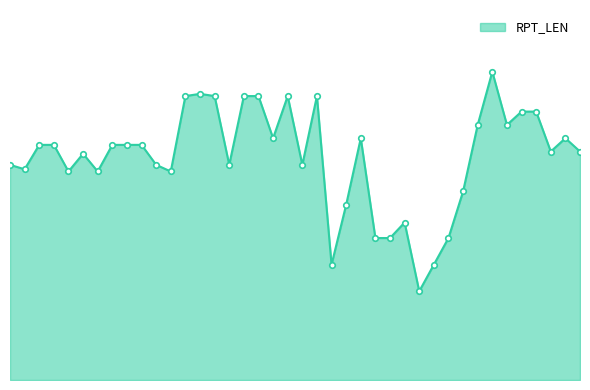

Does the chart have visible grid lines?

No